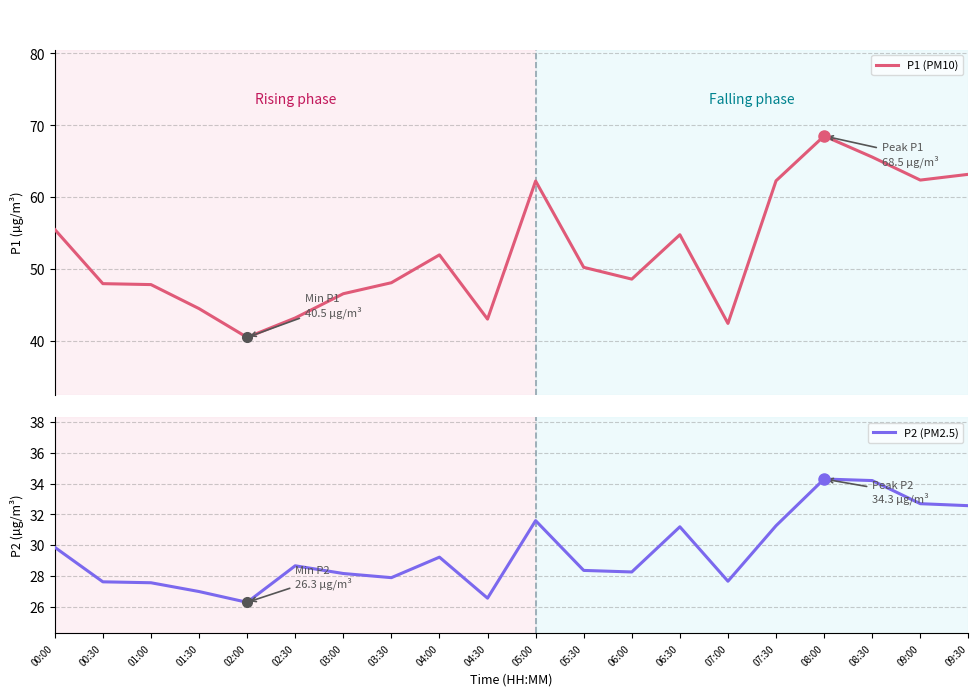

Which series changed the most between 01:30 and 03:00?

P1 (PM10)